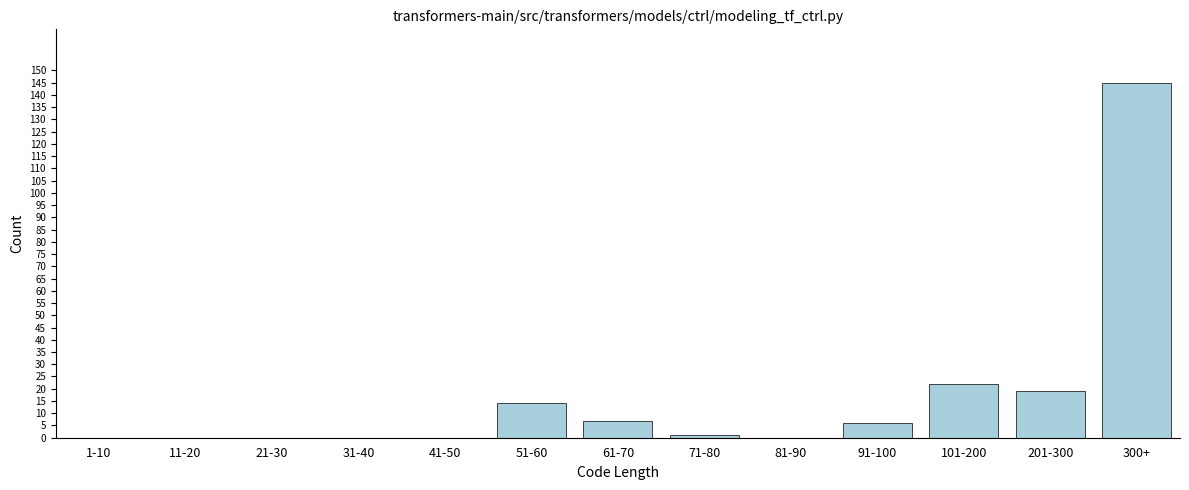

Reading left to right, list all the values displayed in this chart.

1-10=0	11-20=0	21-30=0	31-40=0	41-50=0	51-60=14	61-70=7	71-80=1	81-90=0	91-100=6	101-200=22	201-300=19	300+=145